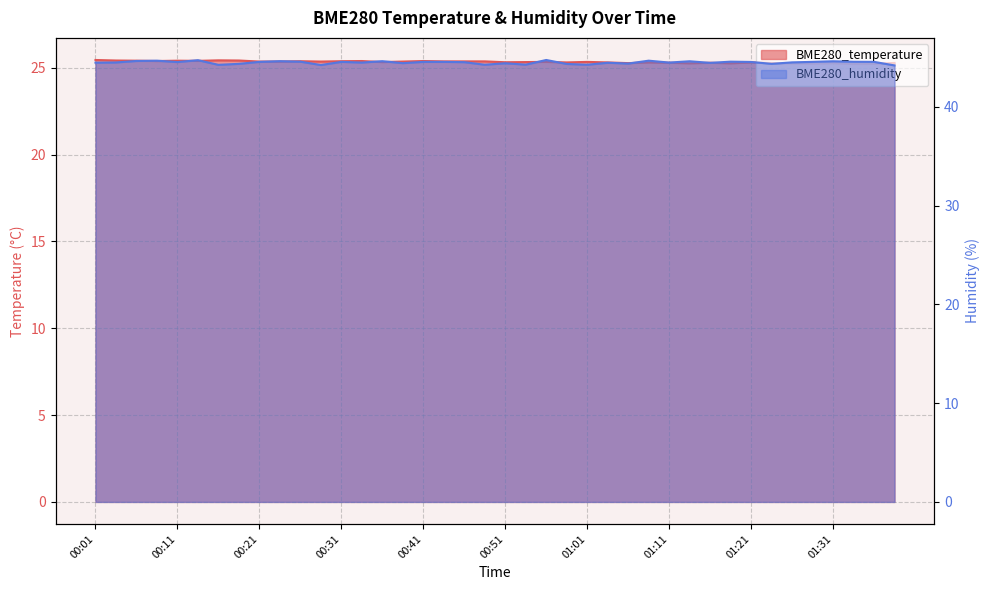

How many BME280_temperature values are between 25 and 26?

40